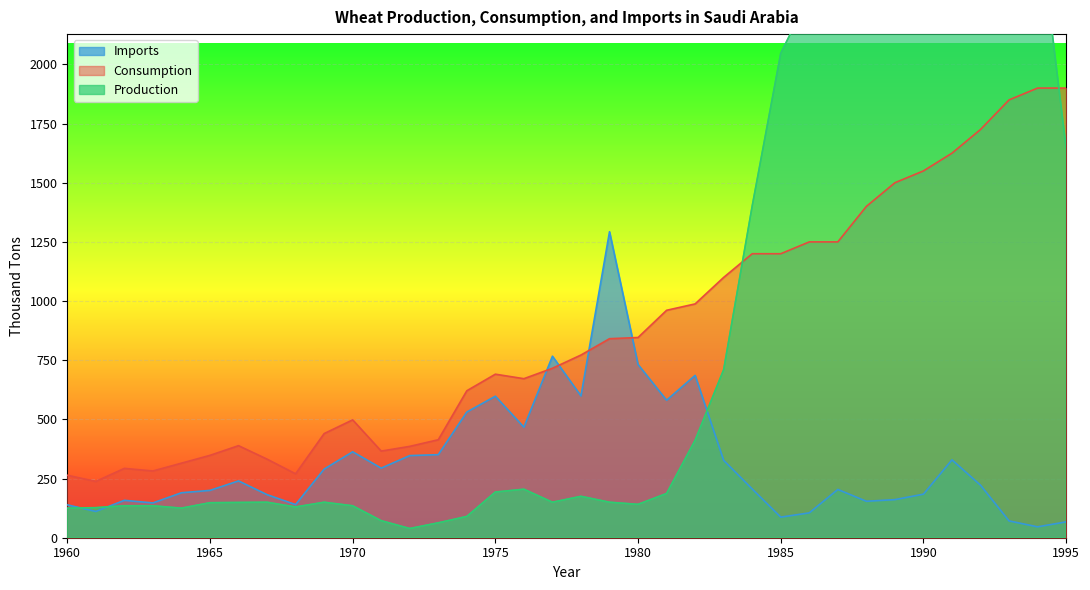

Which series changed the most between 1964 and 1995?

Consumption